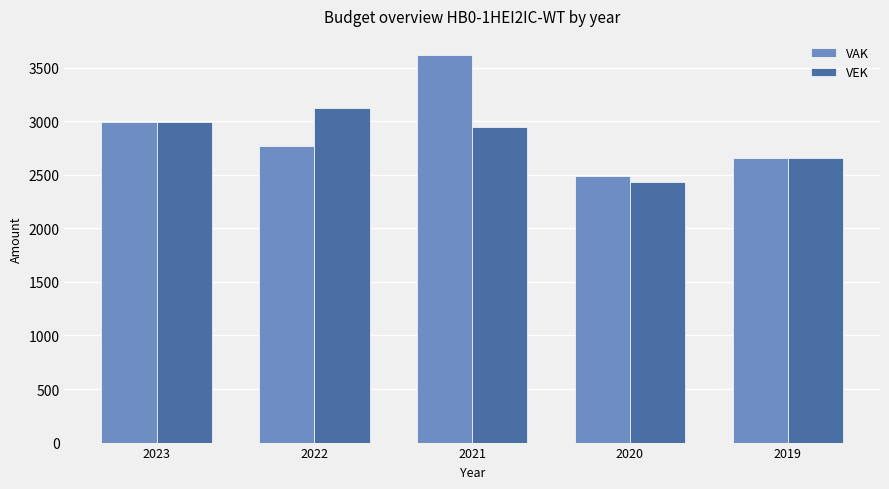

What is the average value of the VEK series?

2830